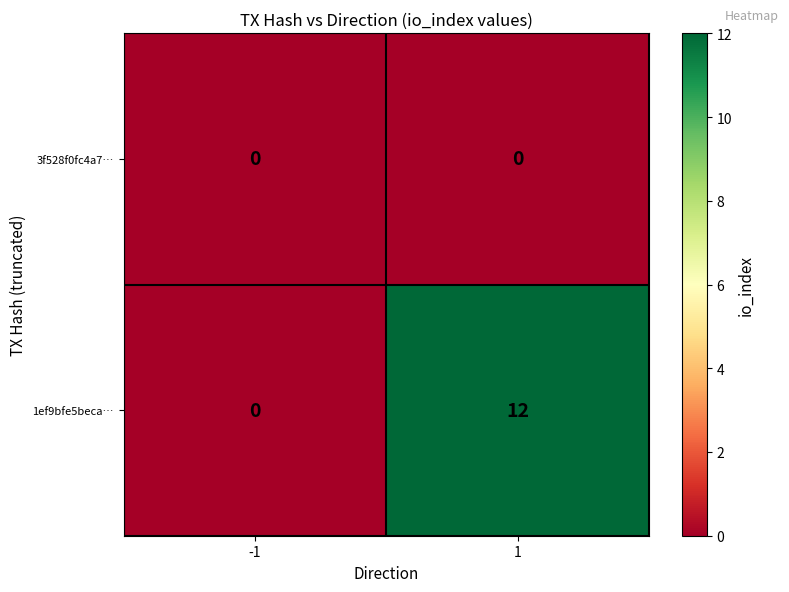

What is the maximum value shown in the chart?

12